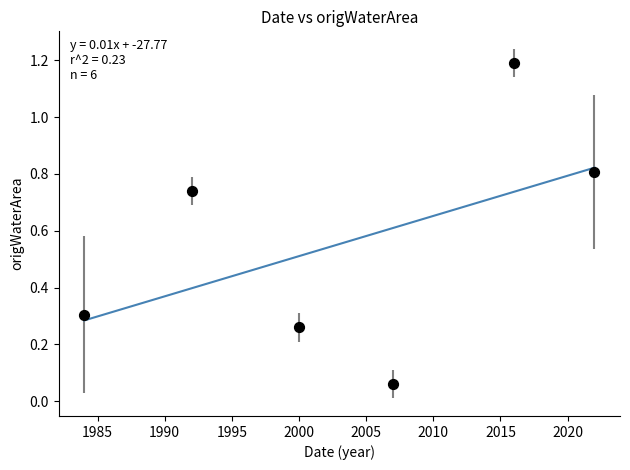

What is the average Y value?

0.6